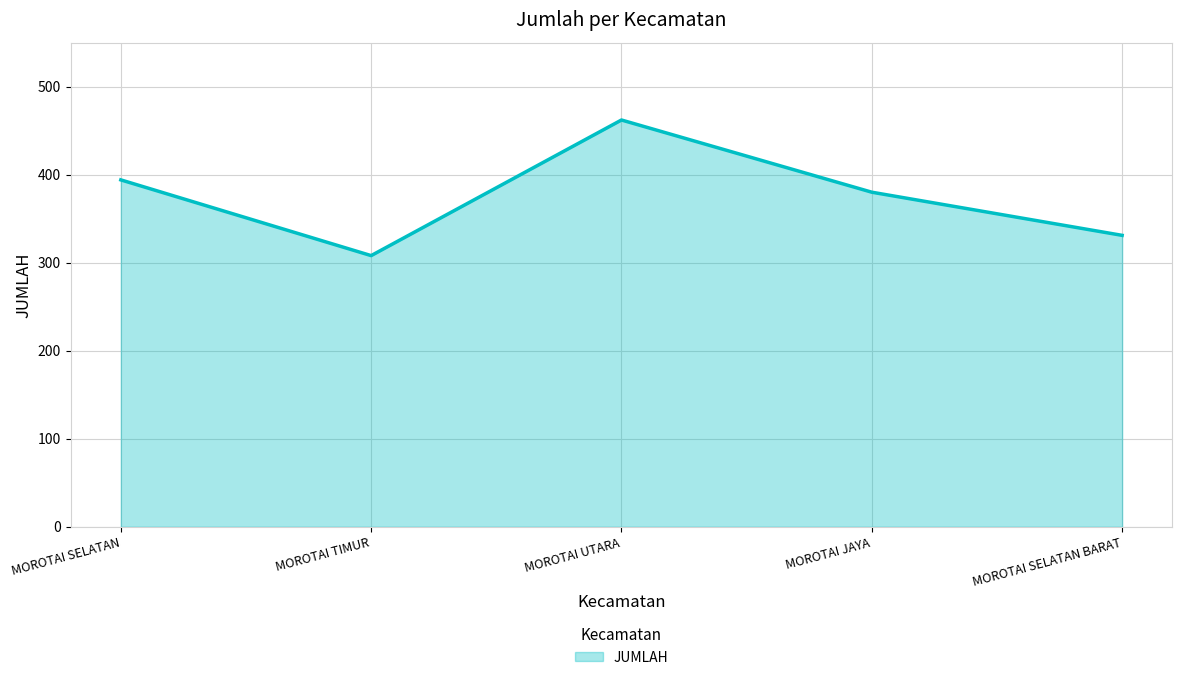

At which category does the data reach its first local peak?

MOROTAI UTARA